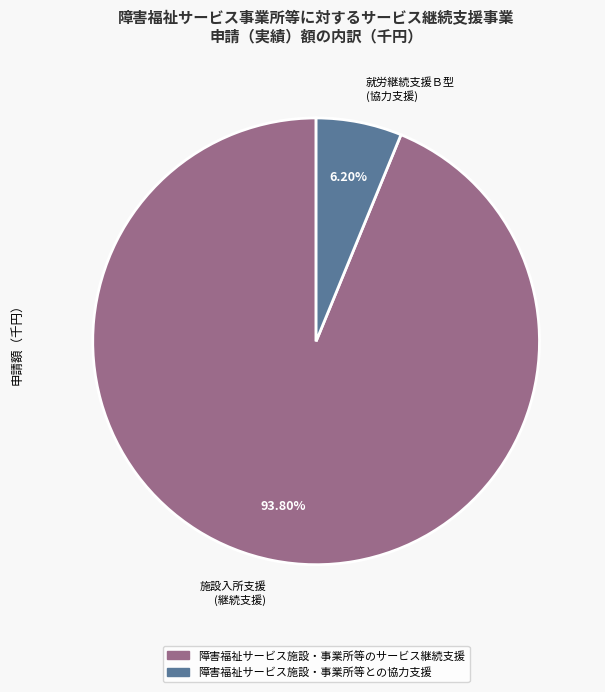

Rank the categories by value from lowest to highest.

就労継続支援Ｂ型 (協力支援), 施設入所支援 (継続支援)